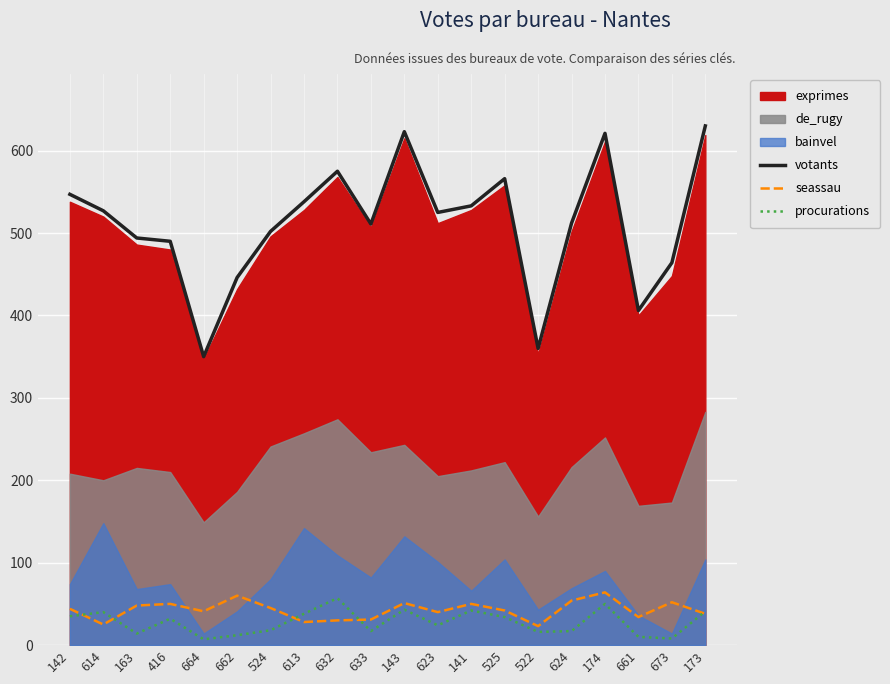

True or false: procurations and votants cross at least once.

False